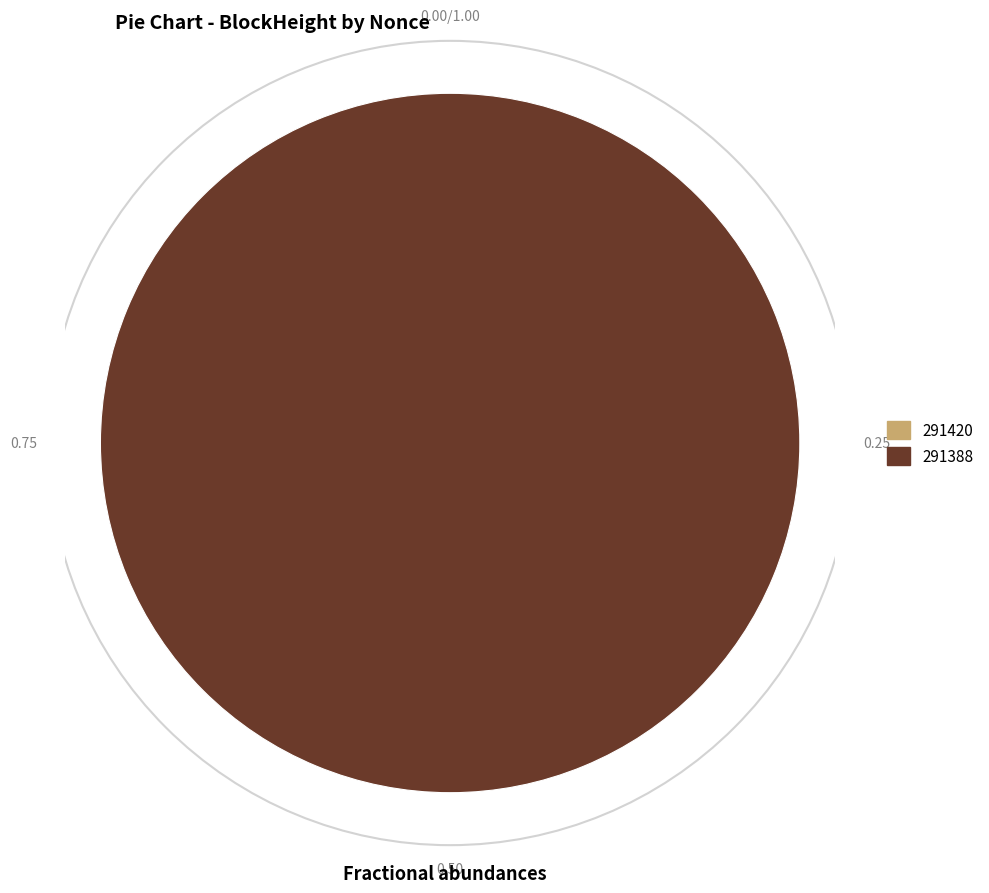

Which slice is the smallest?

291420